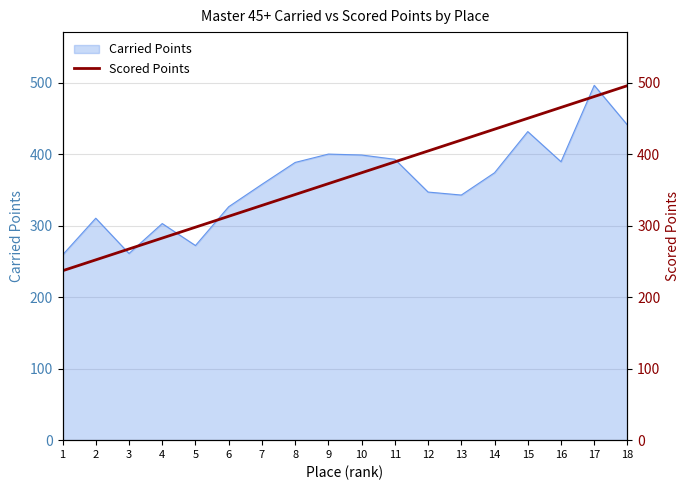

At which label is the value closest to 366?

9